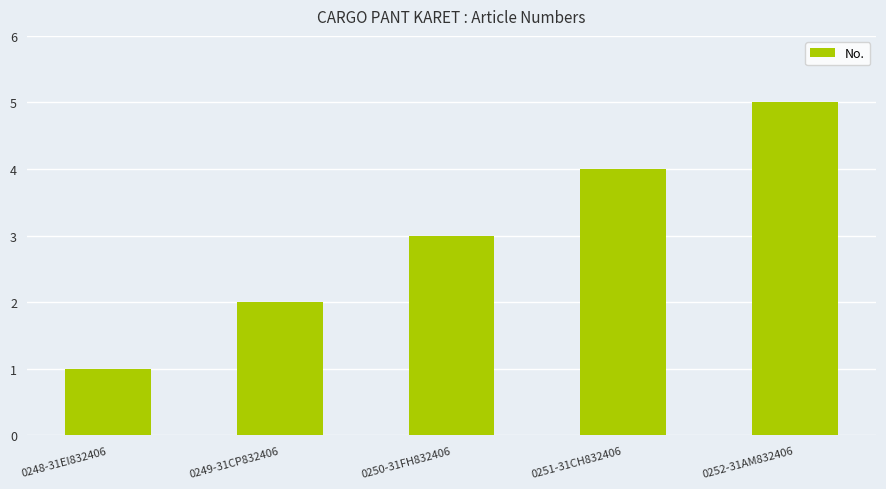

Does the chart contain stacked bars?

No